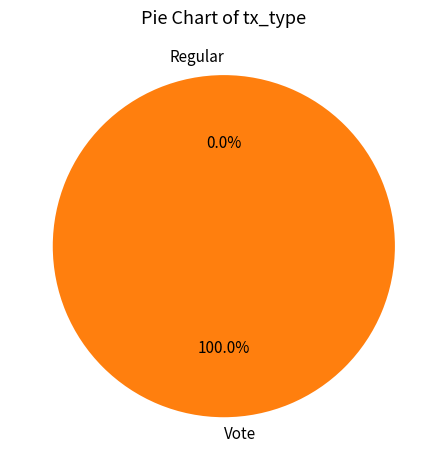

To the nearest percent, what is the difference between the largest and smallest slice percentages?

100%